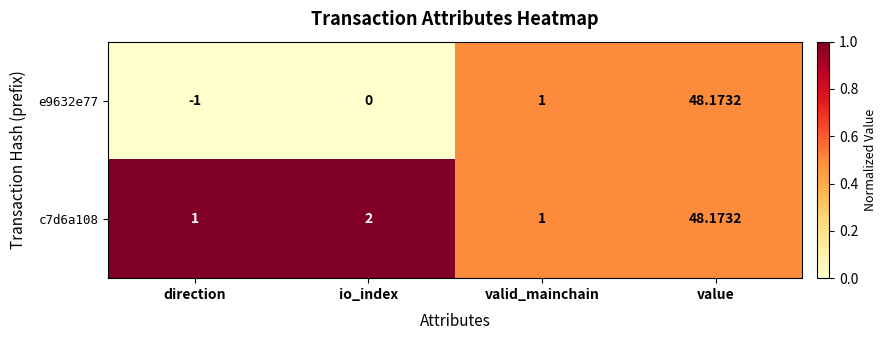

List the labels in order of e9632e77 value, smallest first.

direction, io_index, valid_mainchain, value